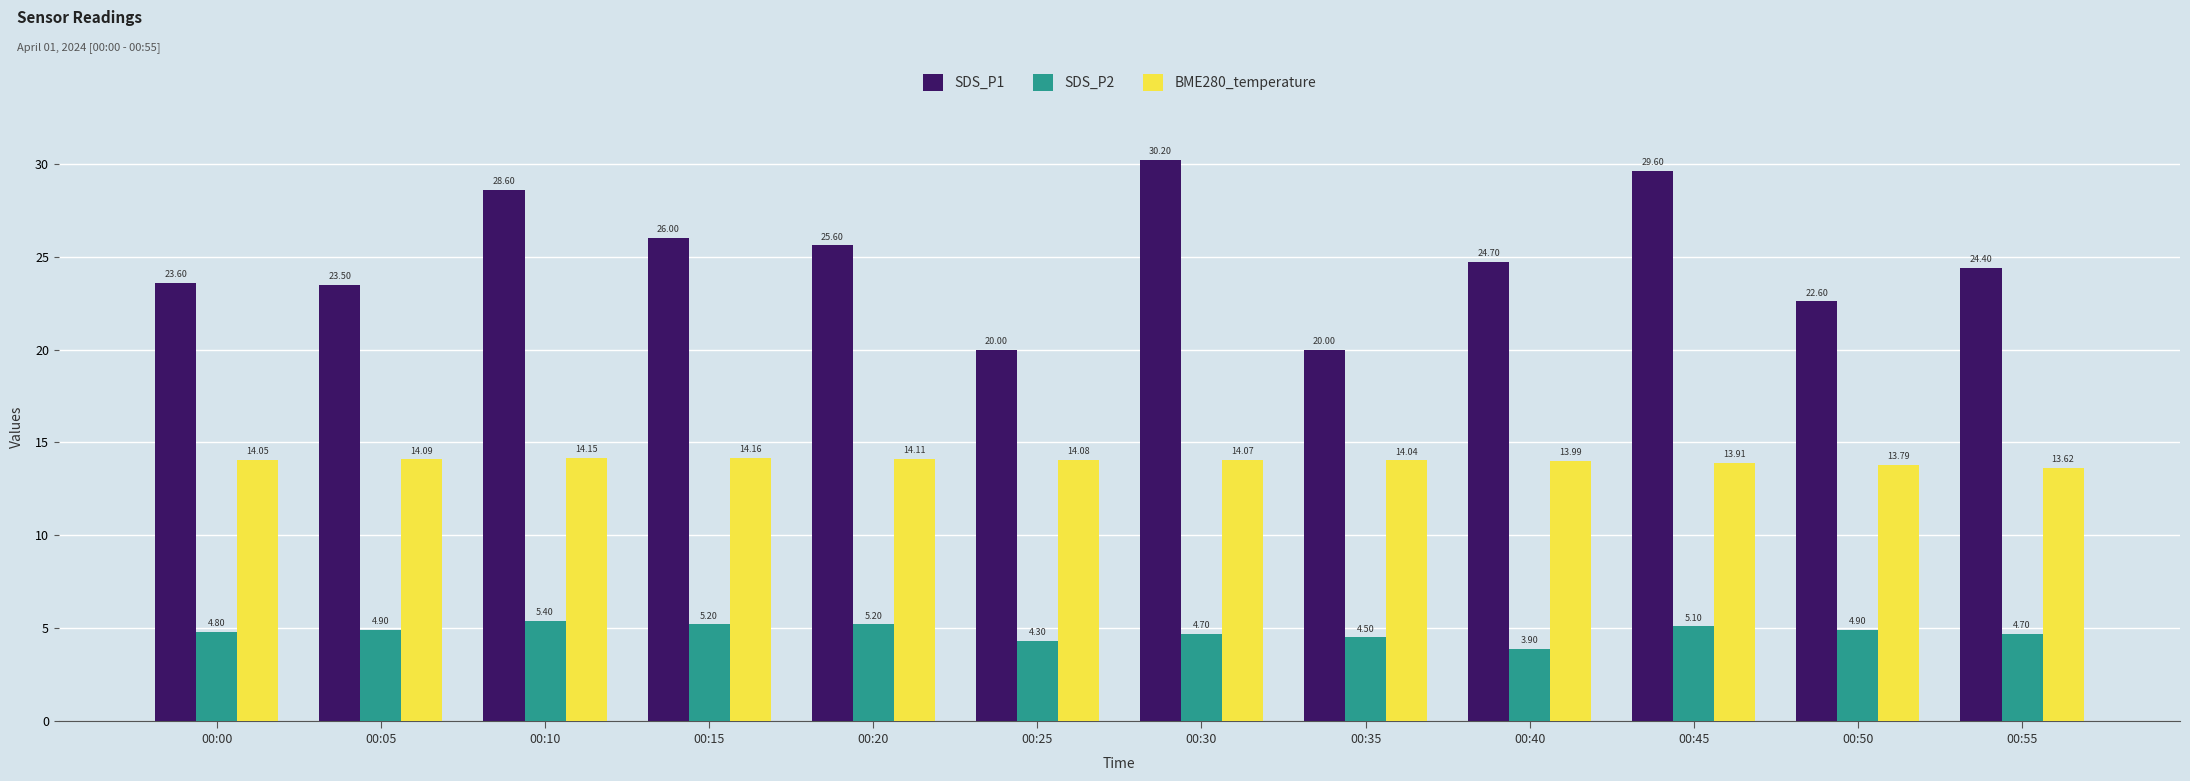

Reading left to right, extract all data points from this chart.

SDS_P1: 00:00=23.6	00:05=23.5	00:10=28.6	00:15=26.0	00:20=25.6	00:25=20.0	00:30=30.2	00:35=20.0	00:40=24.7	00:45=29.6	00:50=22.6	00:55=24.4
SDS_P2: 00:00=4.8	00:05=4.9	00:10=5.4	00:15=5.2	00:20=5.2	00:25=4.3	00:30=4.7	00:35=4.5	00:40=3.9	00:45=5.1	00:50=4.9	00:55=4.7
BME280_temperature: 00:00=14.1	00:05=14.1	00:10=14.2	00:15=14.2	00:20=14.1	00:25=14.1	00:30=14.1	00:35=14.0	00:40=14.0	00:45=13.9	00:50=13.8	00:55=13.6